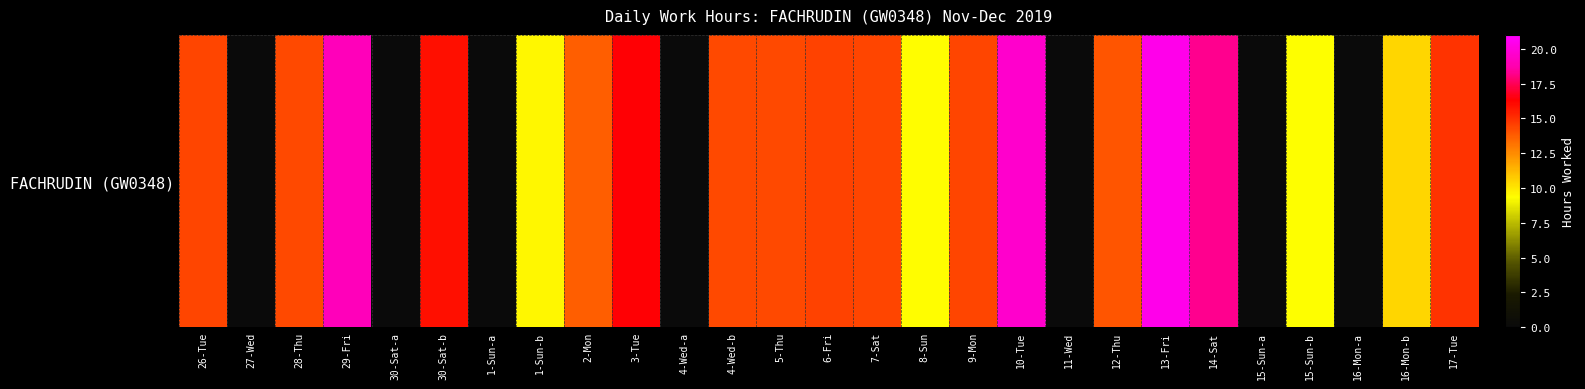

The chart shows a value of 14.3 at 28-Thu. True or false?

True